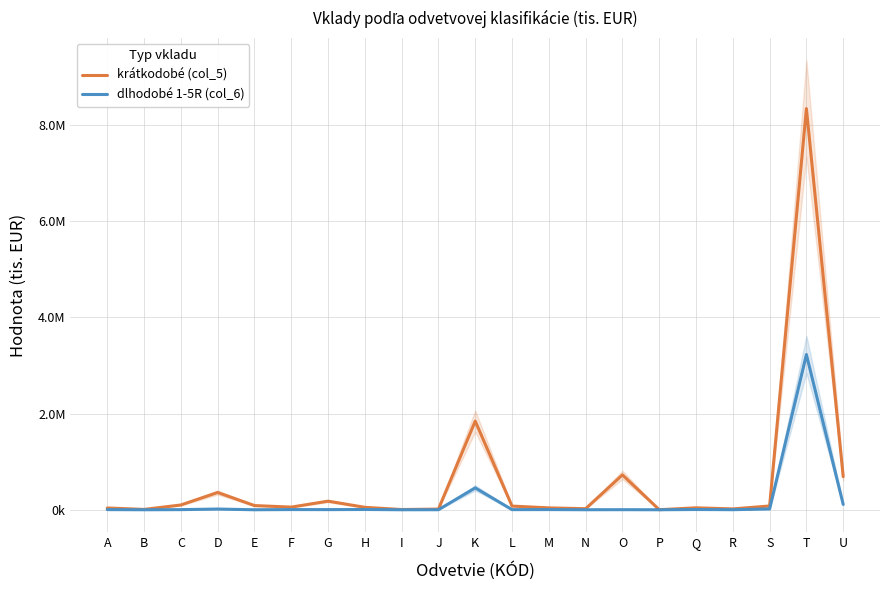

What is the total value across all series at N?

22631